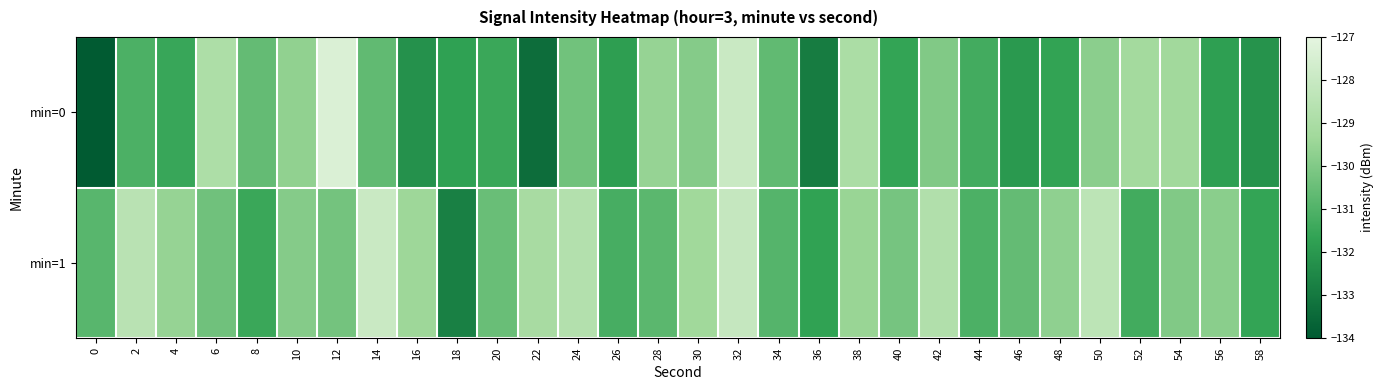

Rank the series by their maximum value, from highest to lowest.

min=0, min=1